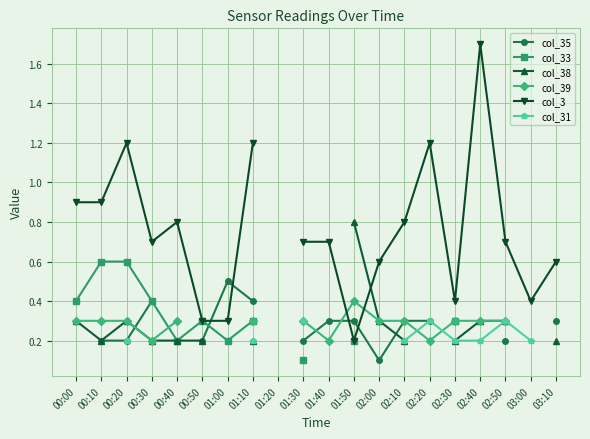

Which series has the largest range (max minus min)?

col_3